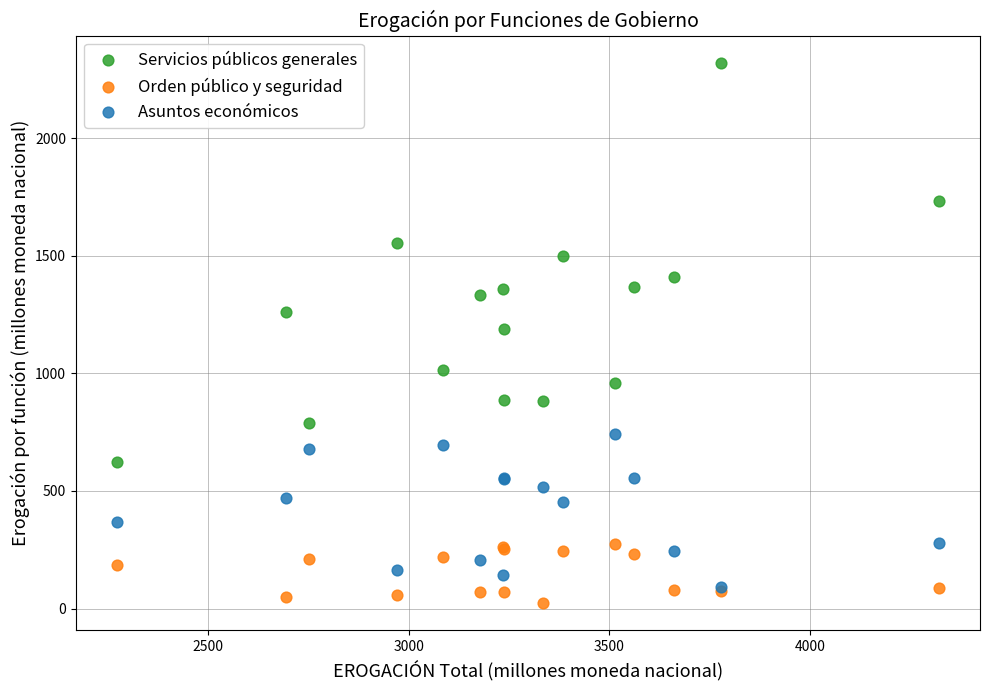

Which series has the largest Y range (max minus min)?

Servicios públicos generales